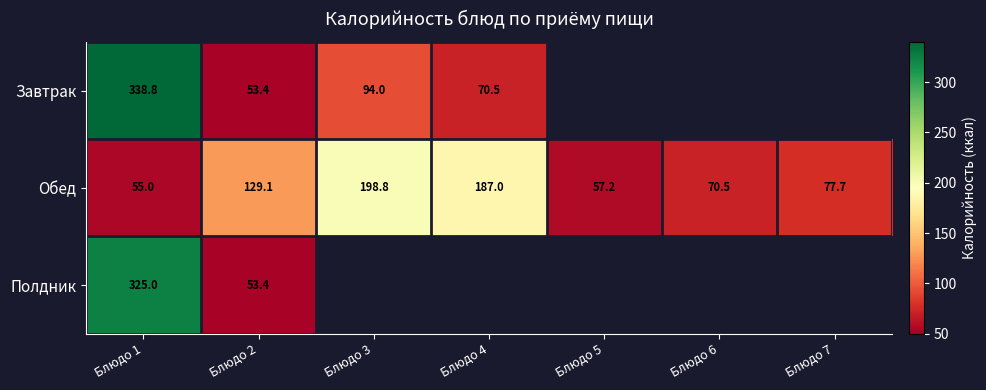

Which label corresponds to the largest value in the chart?

Блюдо 1